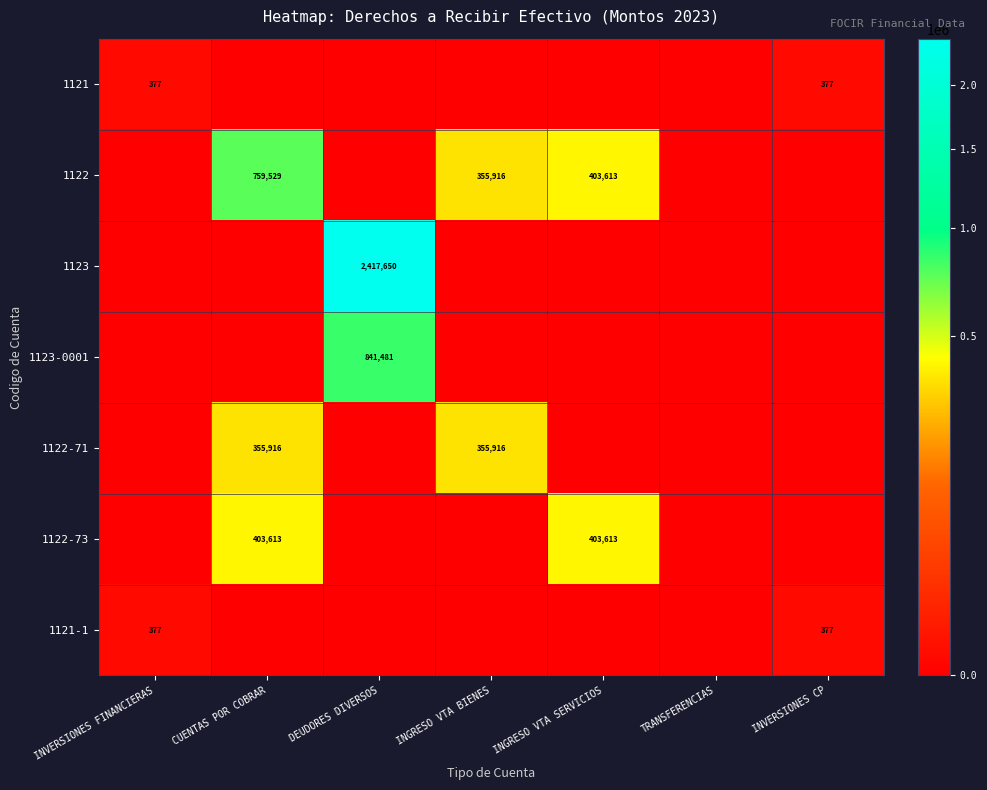

The value of 1121-1 at INVERSIONES CP is 172. True or false?

False